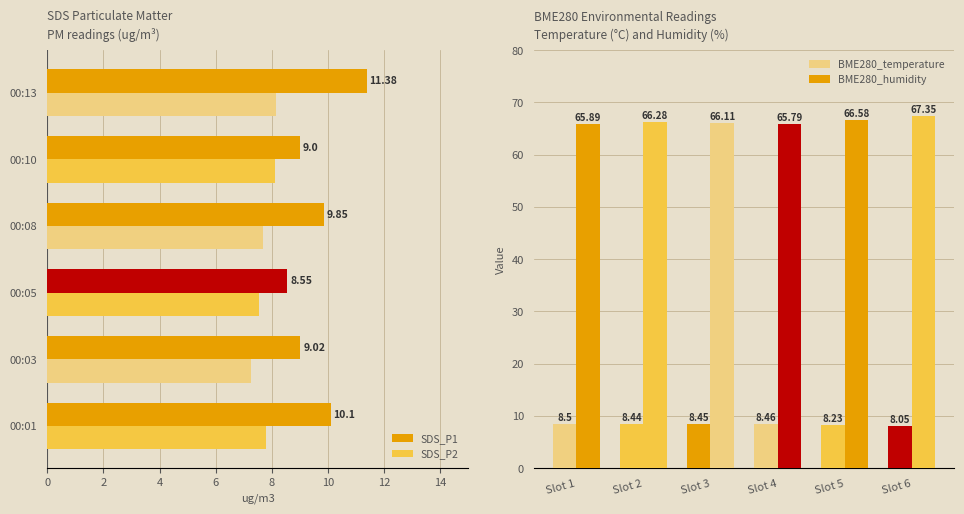

What is the difference between the maximum and minimum values in the SDS_P1 series?

2.8